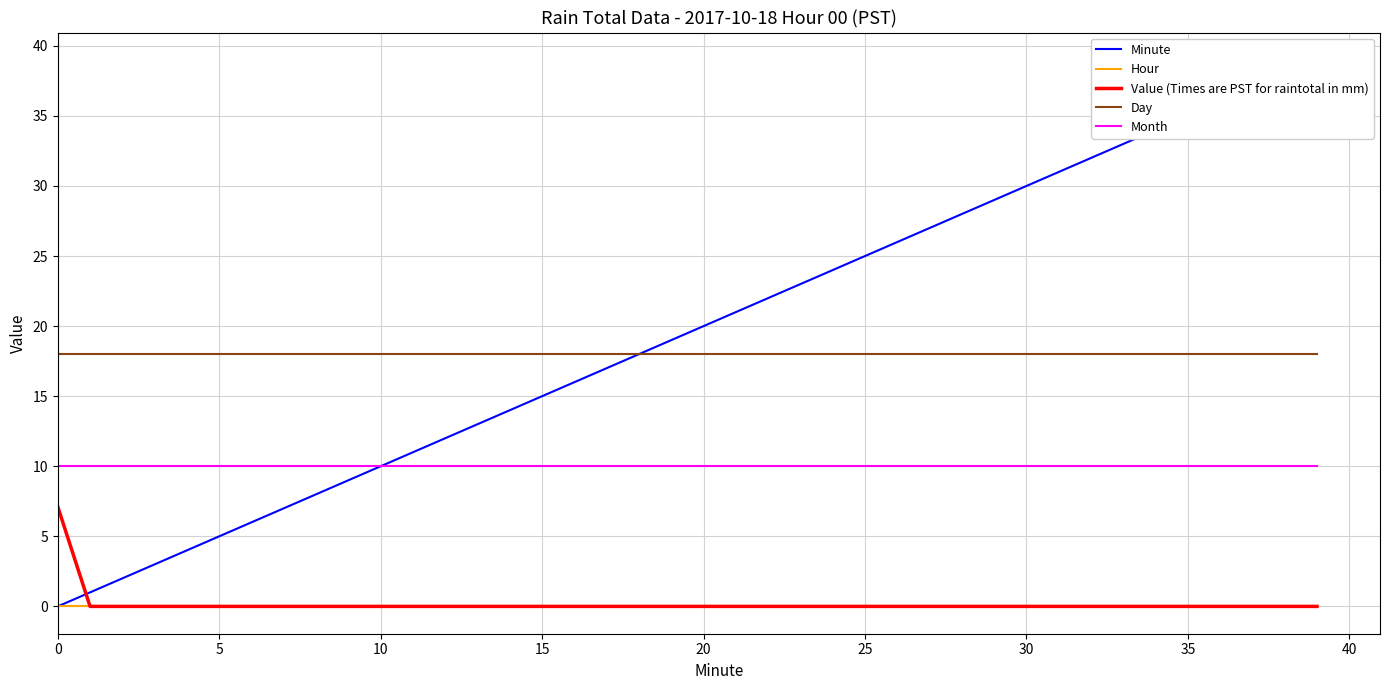

What is the label of the 34th point from the left?

33